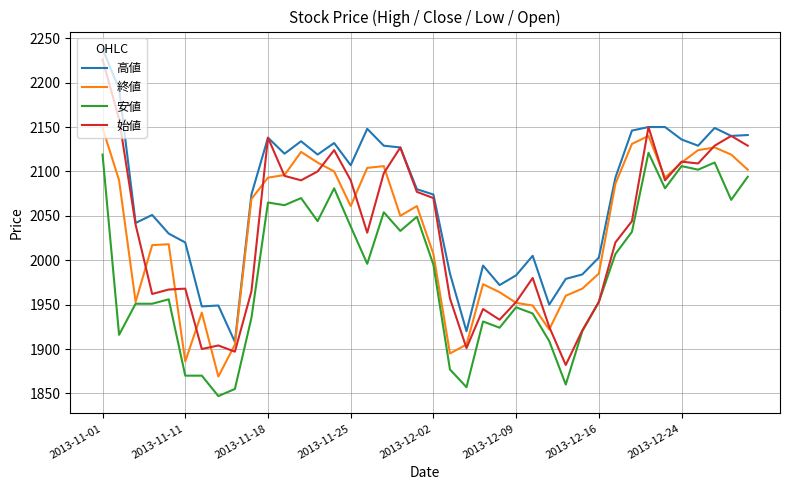

How many values in the 終値 series are below 2061?

19